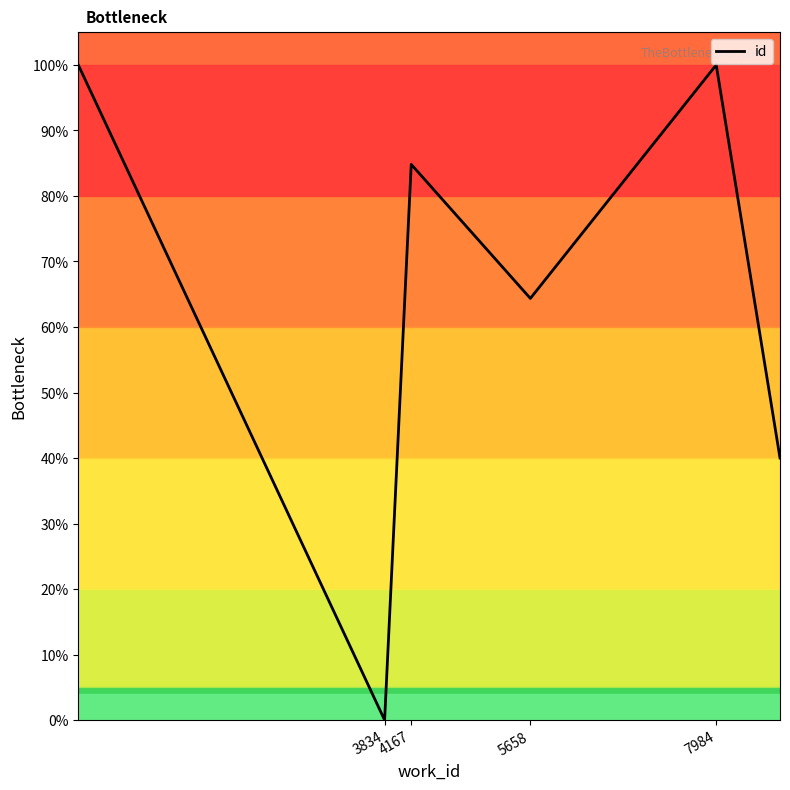

What is the difference between the maximum and minimum values?

100.0